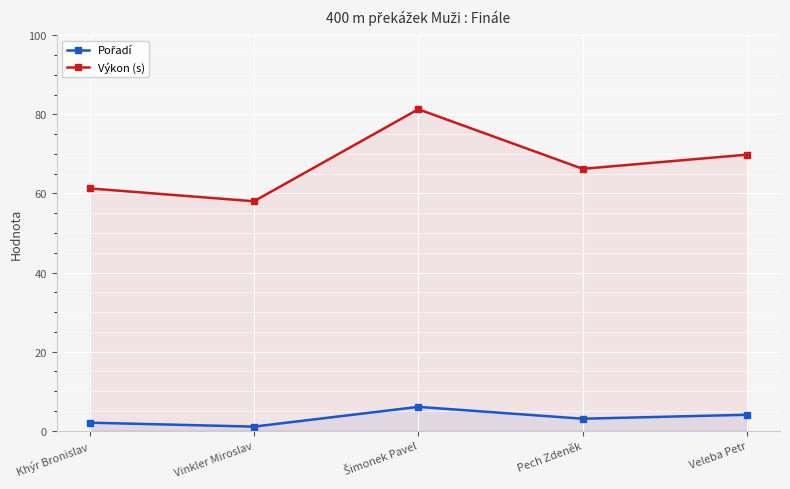

What is the value of the Výkon (s) point at the 2nd from the left?

58.0